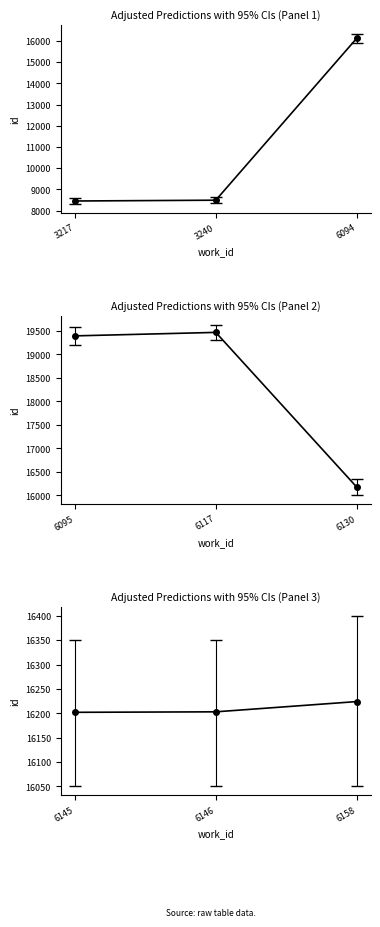

List the labels in order of value, smallest first.

6145, 6146, 6158